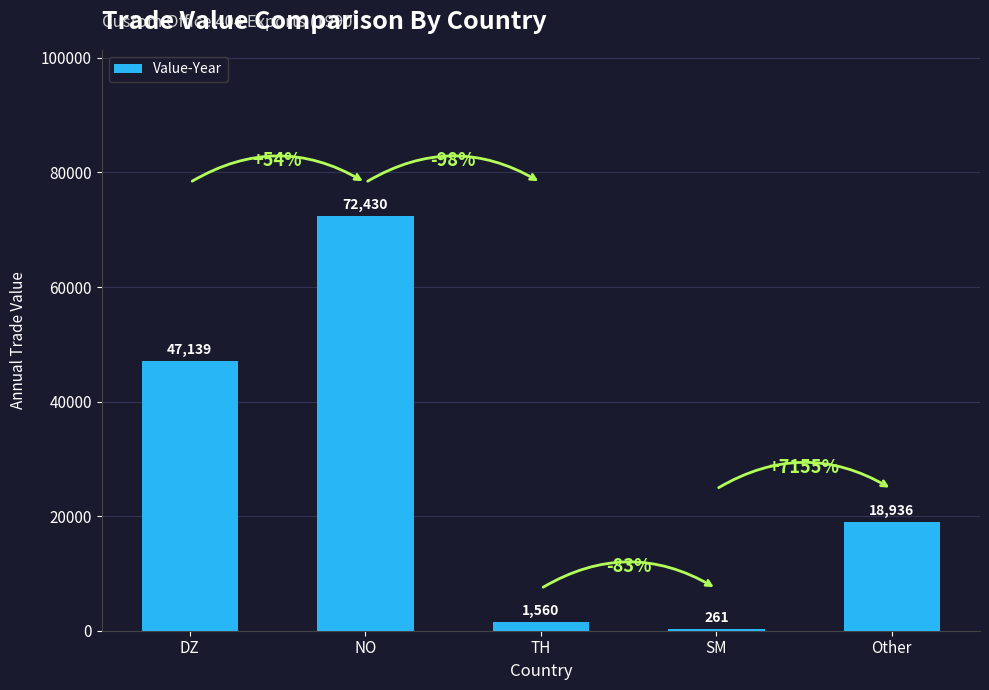

What is the ratio of the value at DZ to the value at TH?

30.2